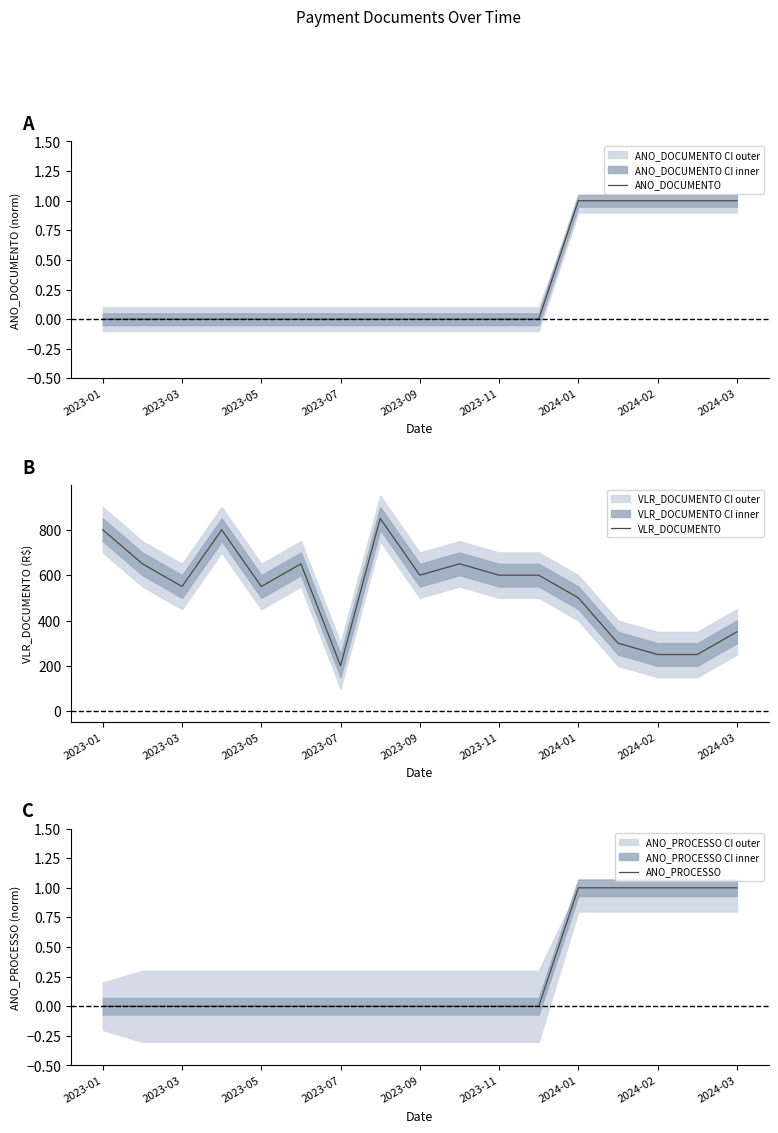

The value of ANO_DOCUMENTO at 2023-03 is 0. True or false?

True